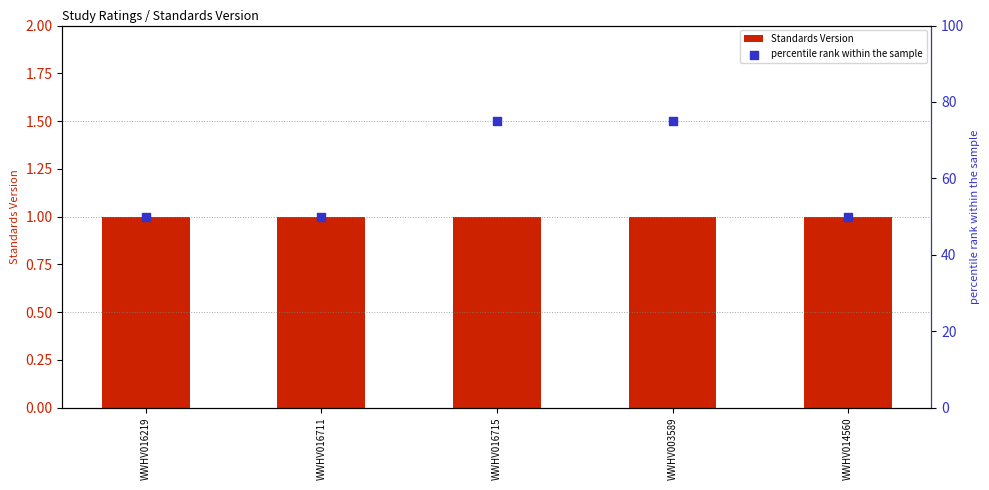

Is the value of Standards Version at WWHV016711 greater than the value of percentile rank within the sample at WWHV003589?

No